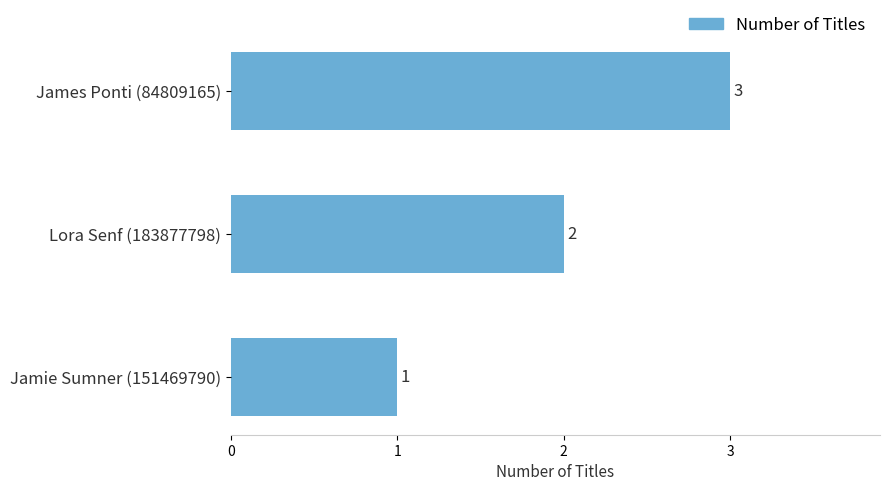

What is the ratio of the value at Jamie Sumner (151469790) to the value at James Ponti (84809165)?

0.3